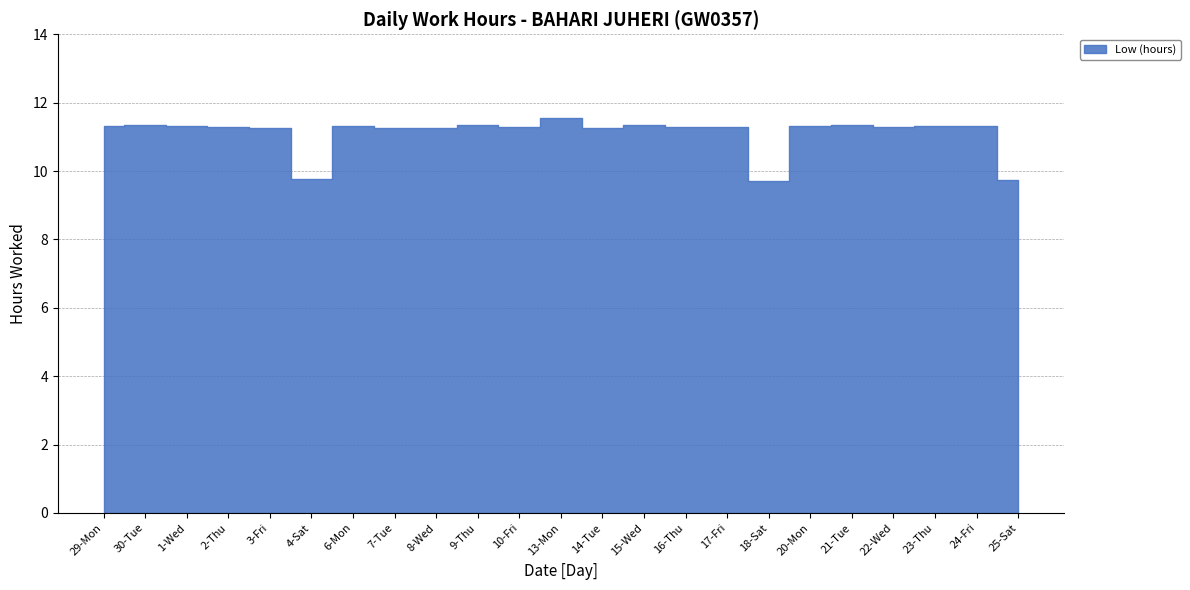

Reading right to left, extract all data points from this chart.

9.8	11.3	11.3	11.3	11.4	11.3	9.7	11.3	11.3	11.4	11.3	11.5	11.3	11.3	11.3	11.3	11.3	9.8	11.3	11.3	11.3	11.4	11.3